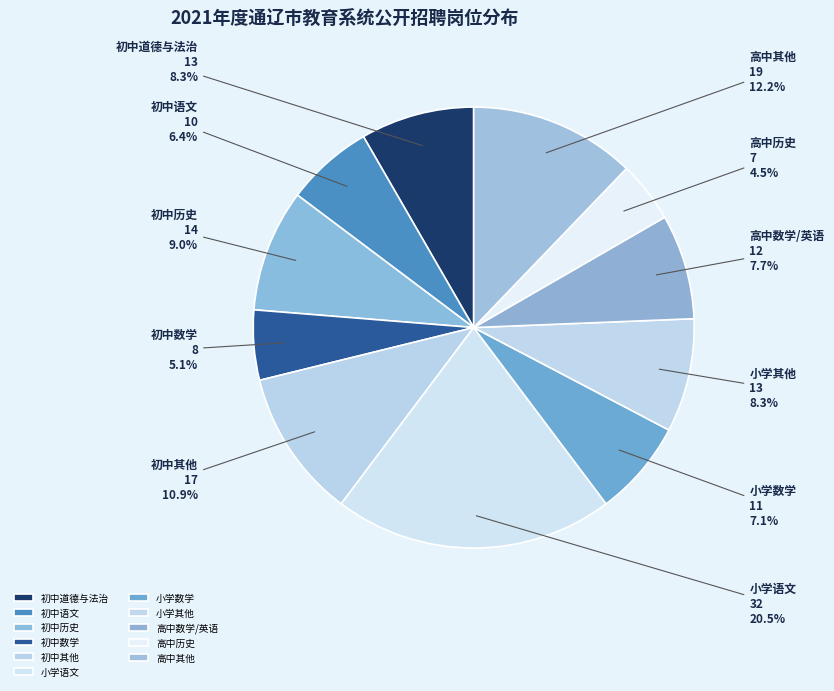

Count the number of slices in the pie.

11